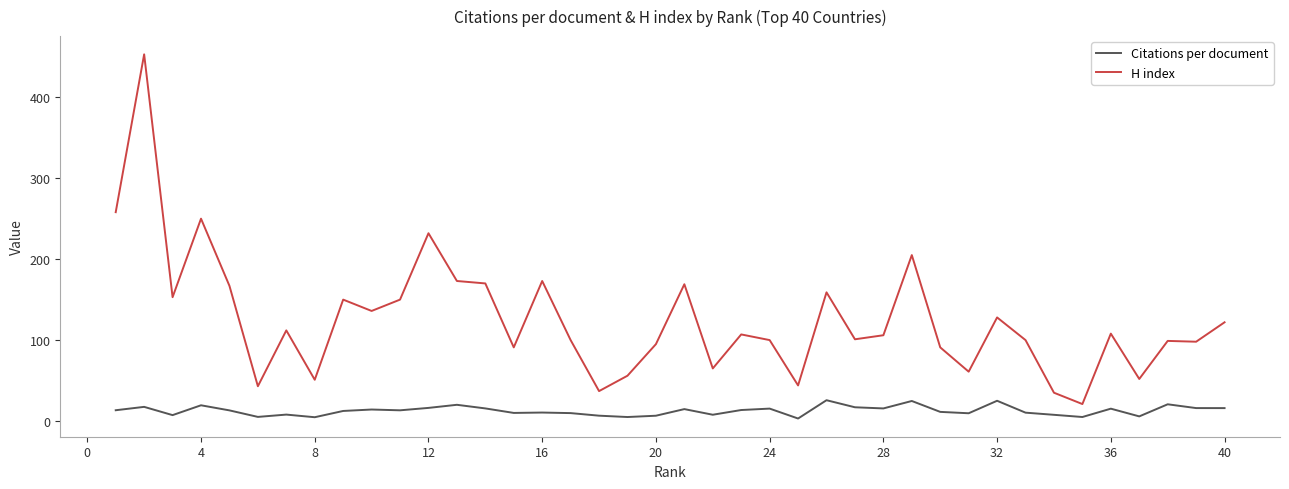

Which series has the largest range (max minus min)?

H index